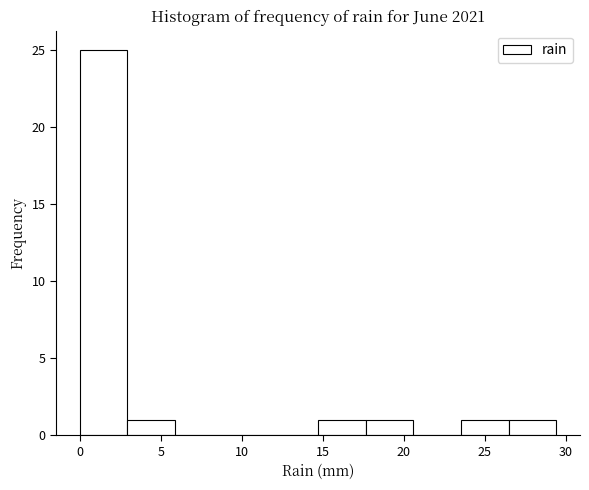

Reading left to right, transcribe this chart: for each bar, give the range it covers on the x-axis and its height. Neither the bar edges nor the heights are printed on the chart, so give them approximately, as read against the axes.

0.0 to 3.0: 25
3.0 to 6.0: 1
6.0 to 9.0: 0
9.0 to 12.0: 0
12.0 to 14.5: 0
14.5 to 17.5: 1
17.5 to 20.5: 1
20.5 to 23.5: 0
23.5 to 26.5: 1
26.5 to 29.5: 1